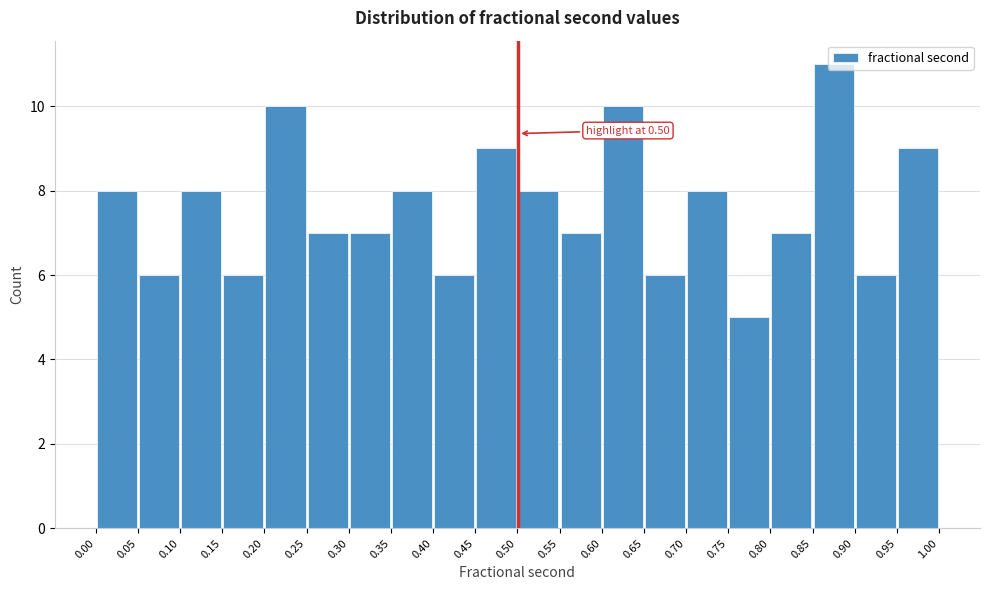

Which range on the x-axis has the tallest bar?

0.85 to 0.90